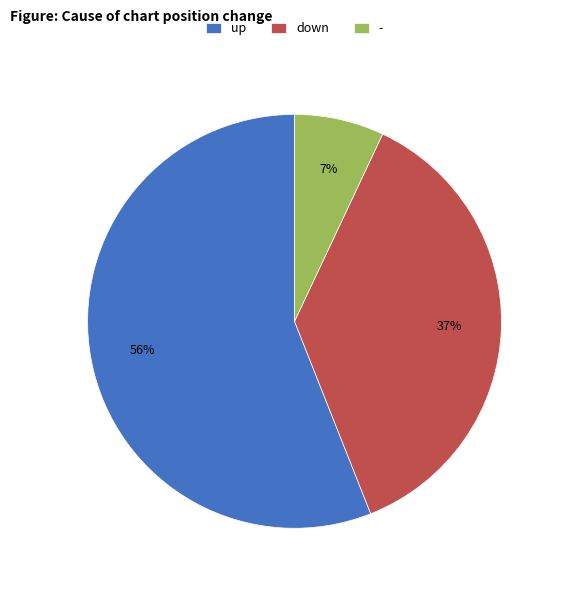

To the nearest percent, what is the difference between the down and up slice percentages?

19%